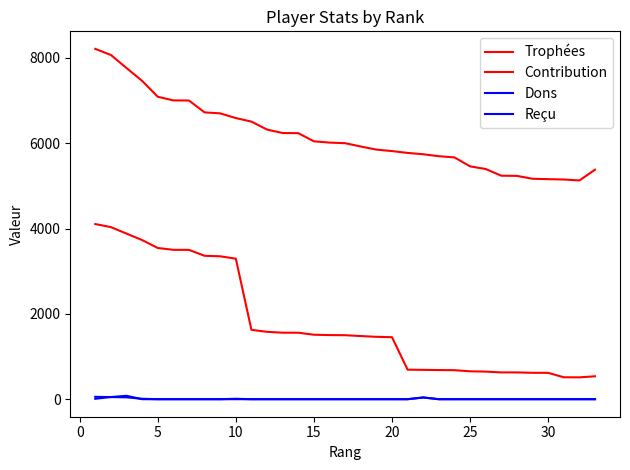

Is this an area chart (filled region under the line)?

No